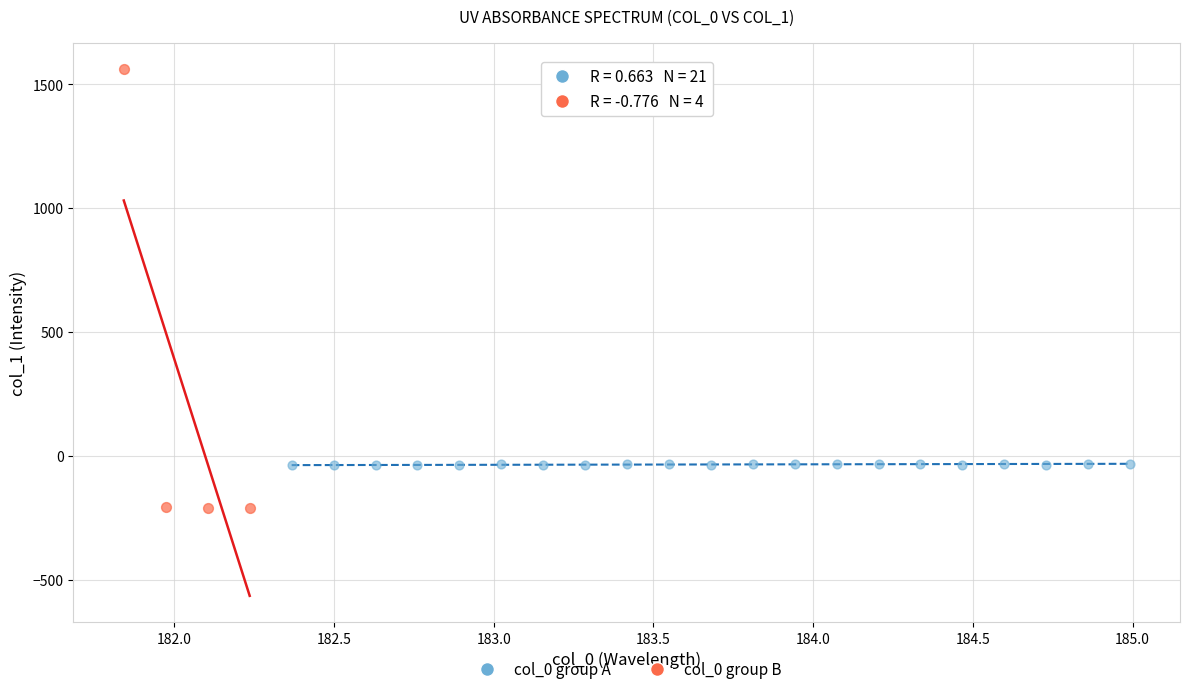

Which series contains the lowest Y value?

col_0 group B